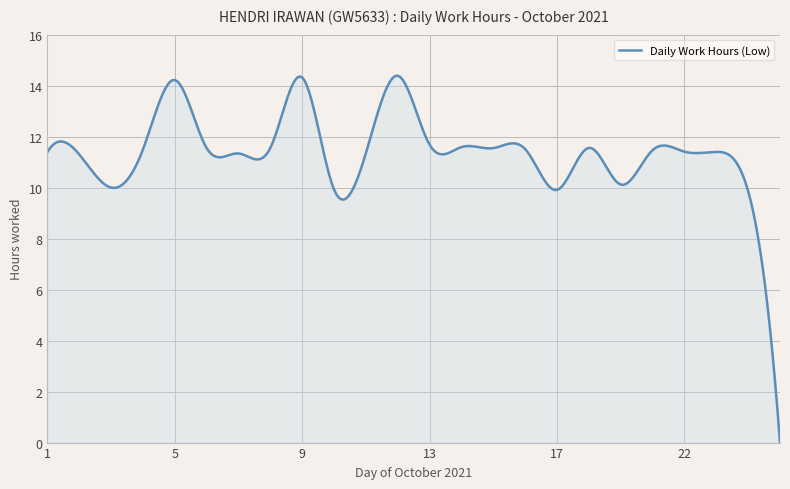

How many series are shown in this chart?

1